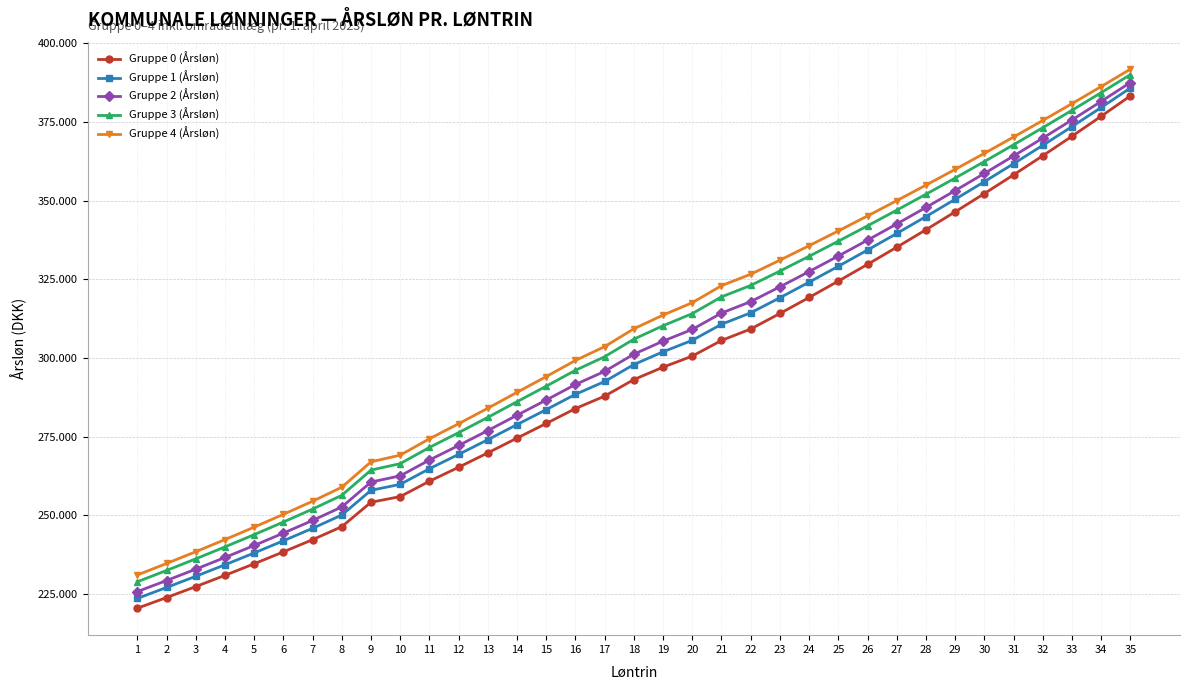

Reading left to right, extract all data points from this chart.

Gruppe 0 (Årsløn): 220541	223929	227408	230983	234655	238433	242307	246437	254189	255984	260858	265300	269869	274563	279198	283944	287886	293143	297079	300593	305563	309193	314124	319212	324407	329721	335157	340713	346394	352199	358135	364203	370403	376747	383224
Gruppe 1 (Årsløn): 223660	227125	230680	234338	238091	241954	245915	250138	257983	259872	264842	269384	274057	278856	283599	288455	292534	297909	301966	305605	310704	314334	319125	324070	329113	334267	339528	344898	350381	355973	361686	367514	373461	379537	385729
Gruppe 2 (Årsløn): 225820	229336	232947	236659	240471	244392	248414	252701	260608	262563	267602	272212	276956	281827	286648	291579	295752	301208	305351	309075	314262	317892	322585	327433	332370	337412	342551	347794	353139	358588	364143	369805	375578	381467	387463
Gruppe 3 (Årsløn): 228940	232532	236220	240013	243907	247911	252022	256401	264400	266450	271586	276298	281144	286121	291047	296091	300401	305976	310239	314088	319403	323033	327585	332291	337078	341955	346922	351979	357125	362360	367694	373118	378636	384256	389966
Gruppe 4 (Årsløn): 231100	234744	238488	242334	246285	250349	254518	258963	267026	269142	274346	279125	284043	289094	294094	299218	303618	309275	313623	317557	322961	326591	331046	335653	340335	345101	349947	354873	359885	364974	370151	375410	380752	386188	391701